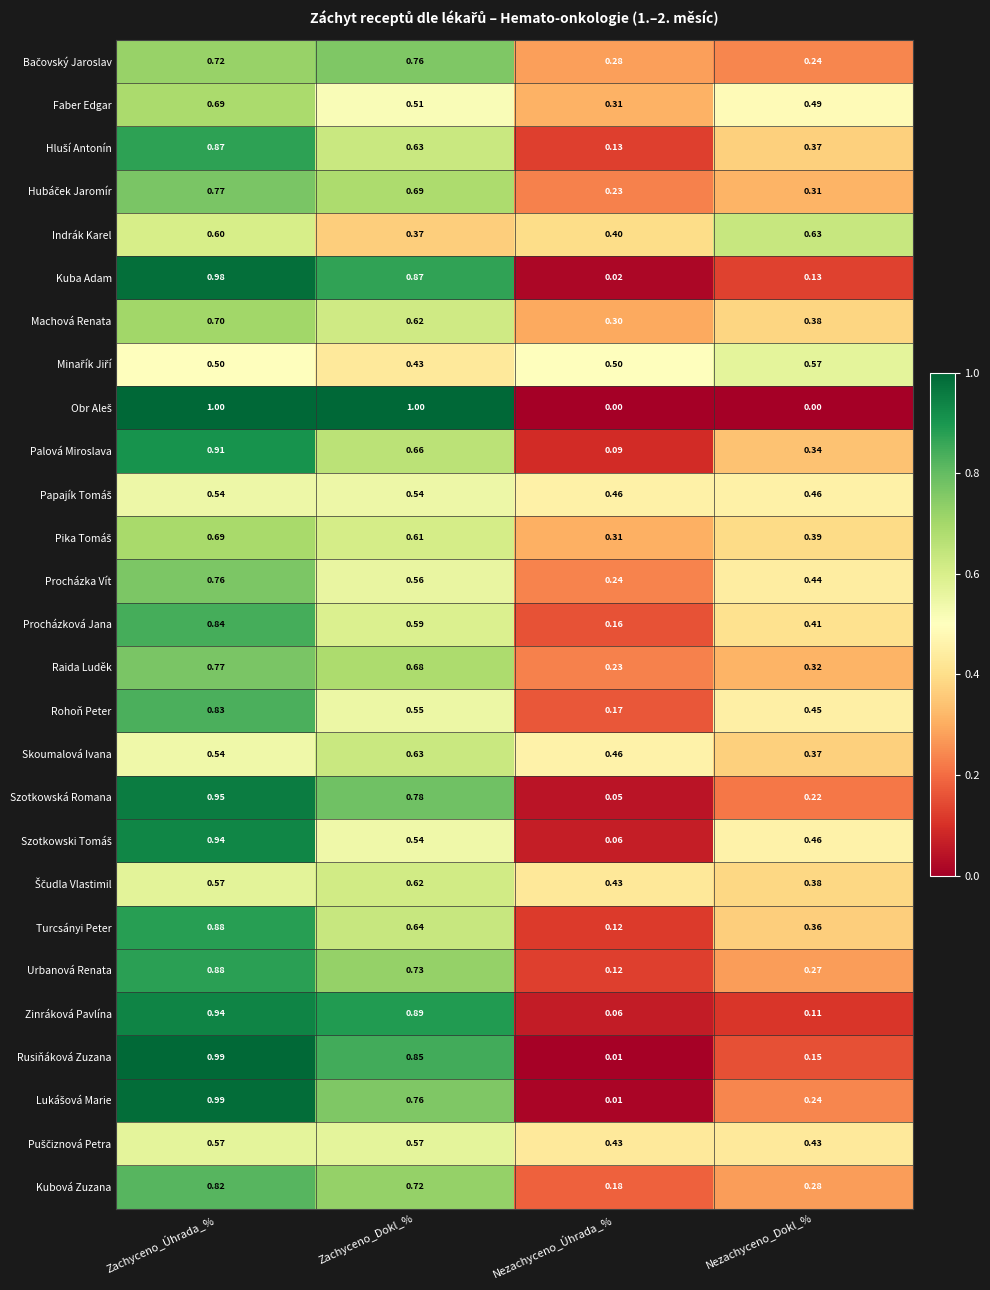

What is the spread (max minus min) of values at Nezachyceno_Dokl_%?

0.6